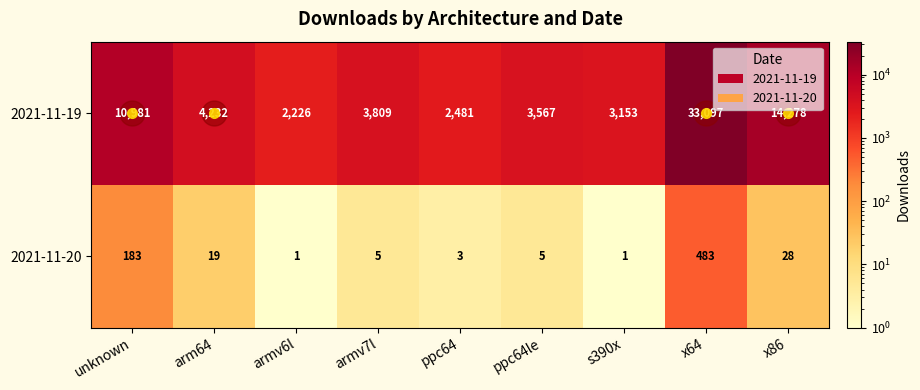

Which series has the largest total across all categories?

2021-11-19